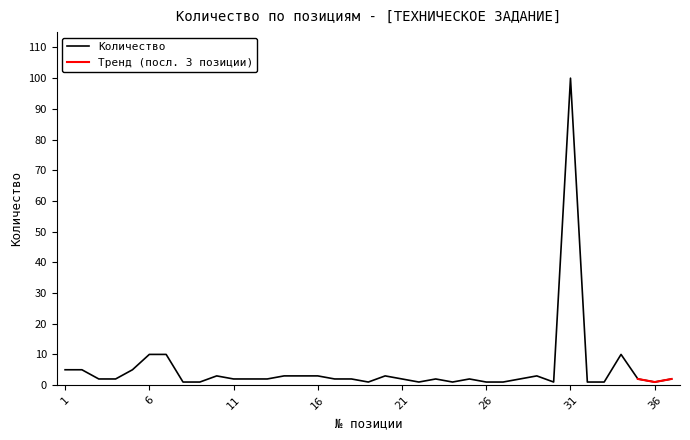

What is the difference between the second highest and minimum values?

9